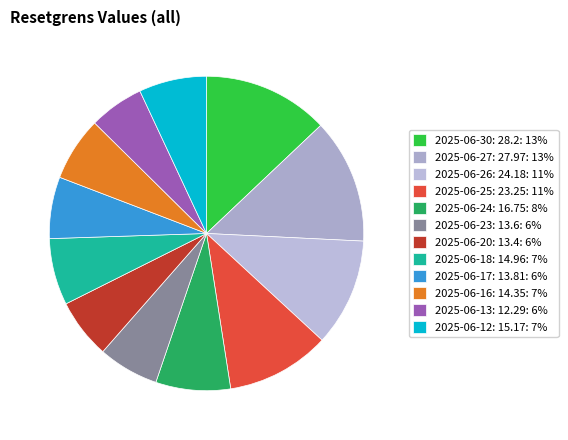

To the nearest percent, what is the average slice percentage?

8%